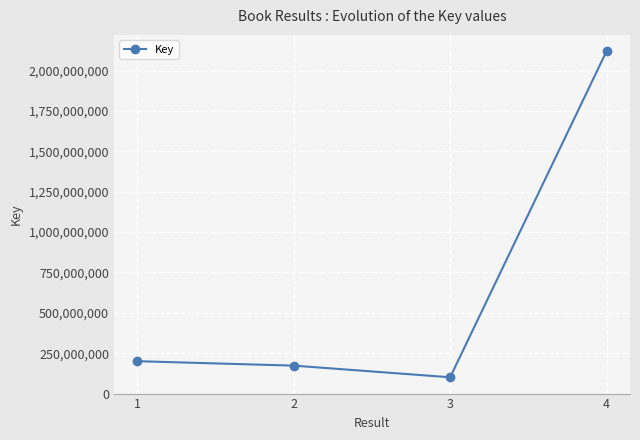

The chart shows a value of 251083265 at 2. True or false?

False